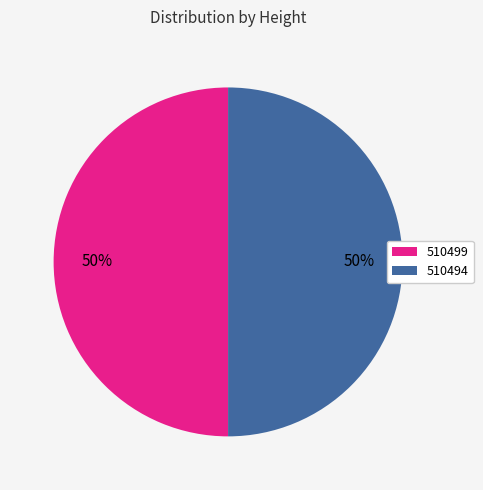

Approximately how many times larger is the value at 510494 compared to 510499?

1.0